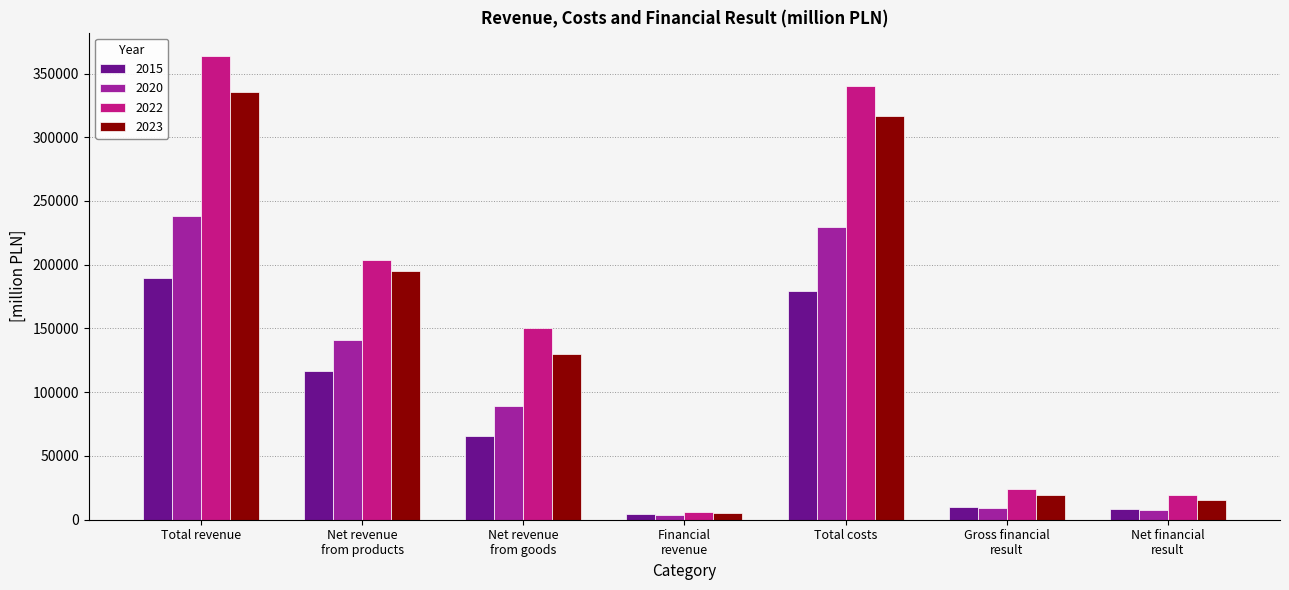

What is the difference between the 2015 values at Net revenue
from goods and Financial
revenue?

61419.7